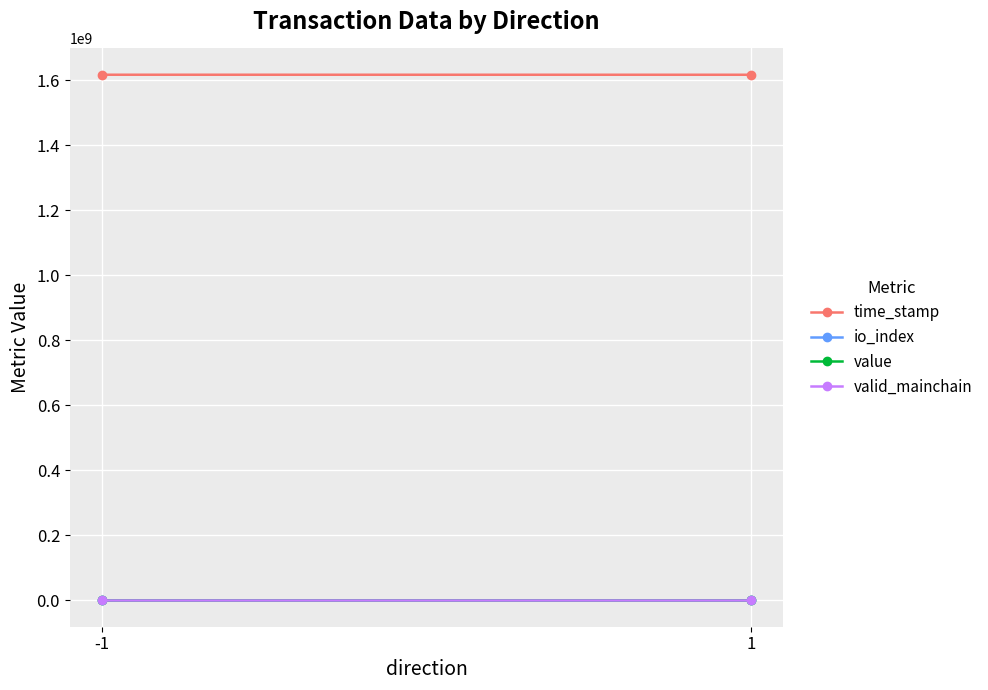

The value of valid_mainchain at 1 is 1.0. True or false?

True